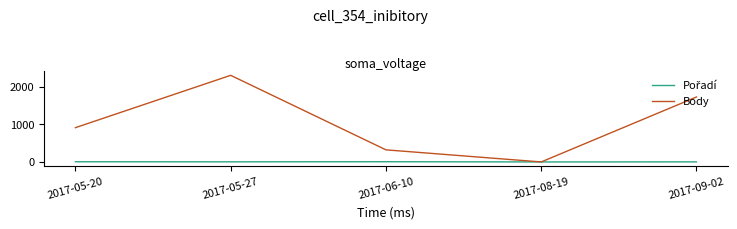

At which label is Body closest to 1156?

2017-05-20